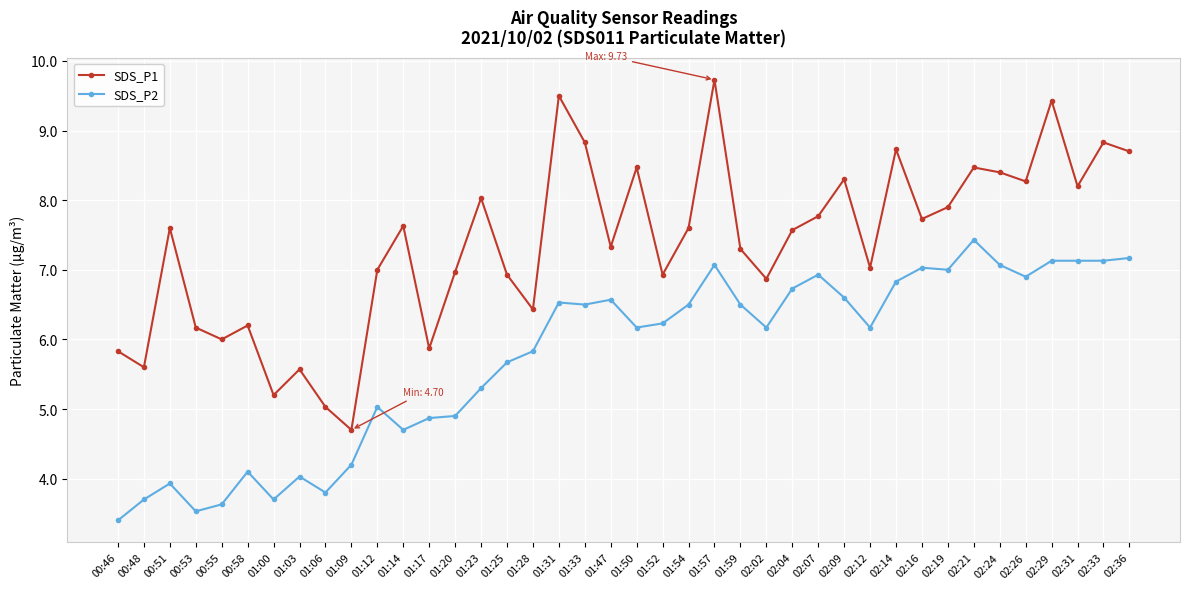

What is the sum of all SDS_P2 values?

229.8